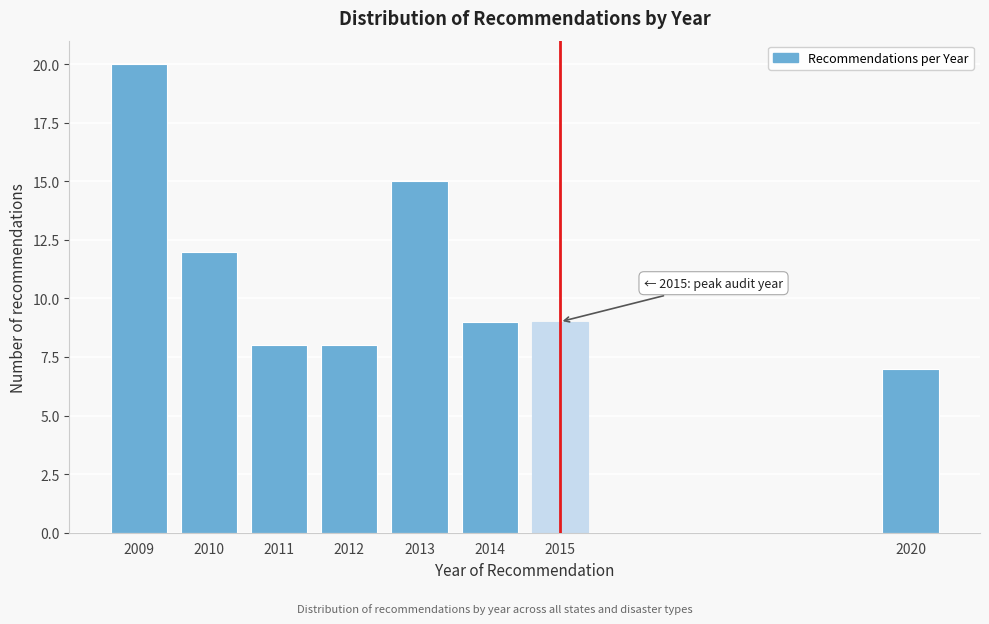

Reading left to right, list all the values displayed in this chart.

2009=20	2010=12	2011=8	2012=8	2013=15	2014=9	2015=9	2020=7